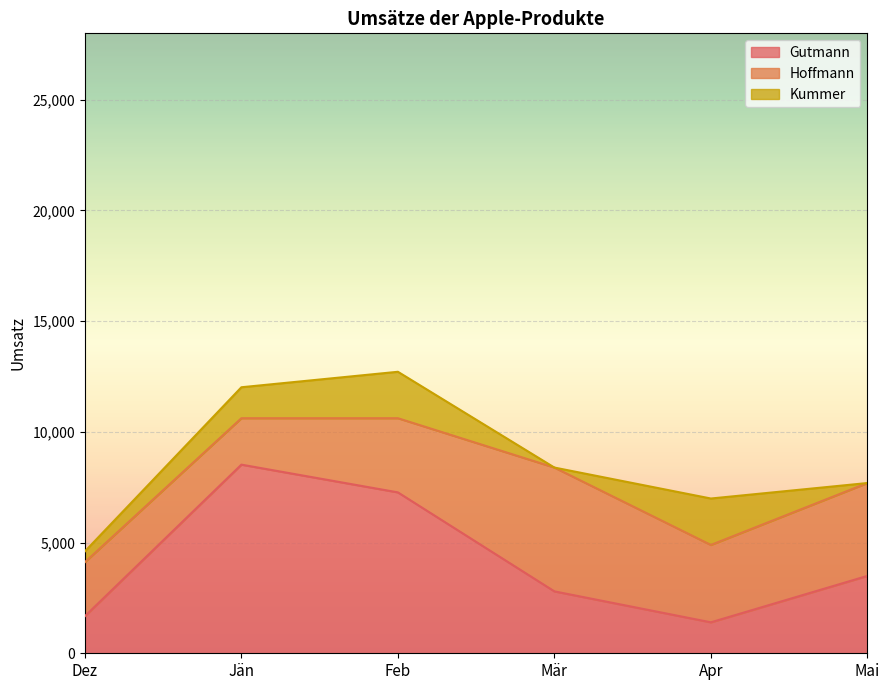

Which series changed the most between Jän and Feb?

Gutmann